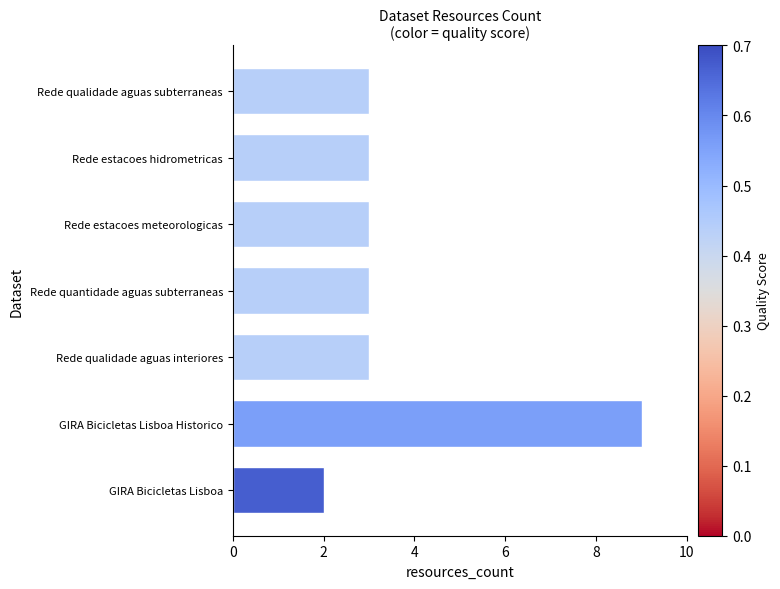

What position from the top is Rede qualidade aguas subterraneas?

1